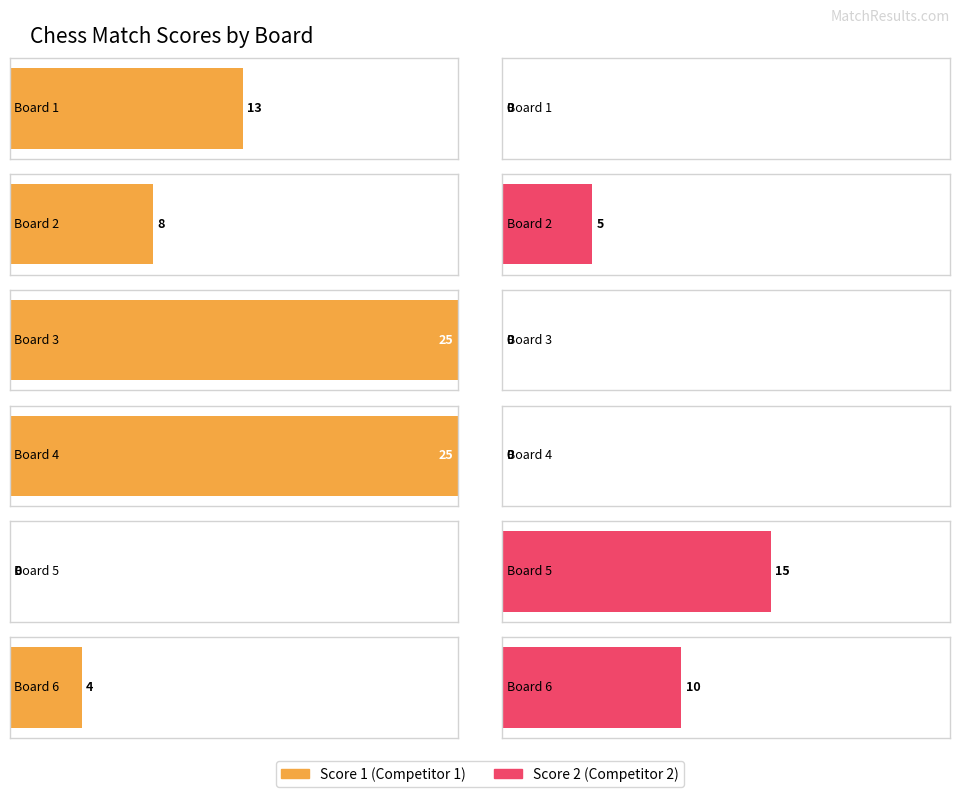

At which category is the sum across all series the highest?

Board 3